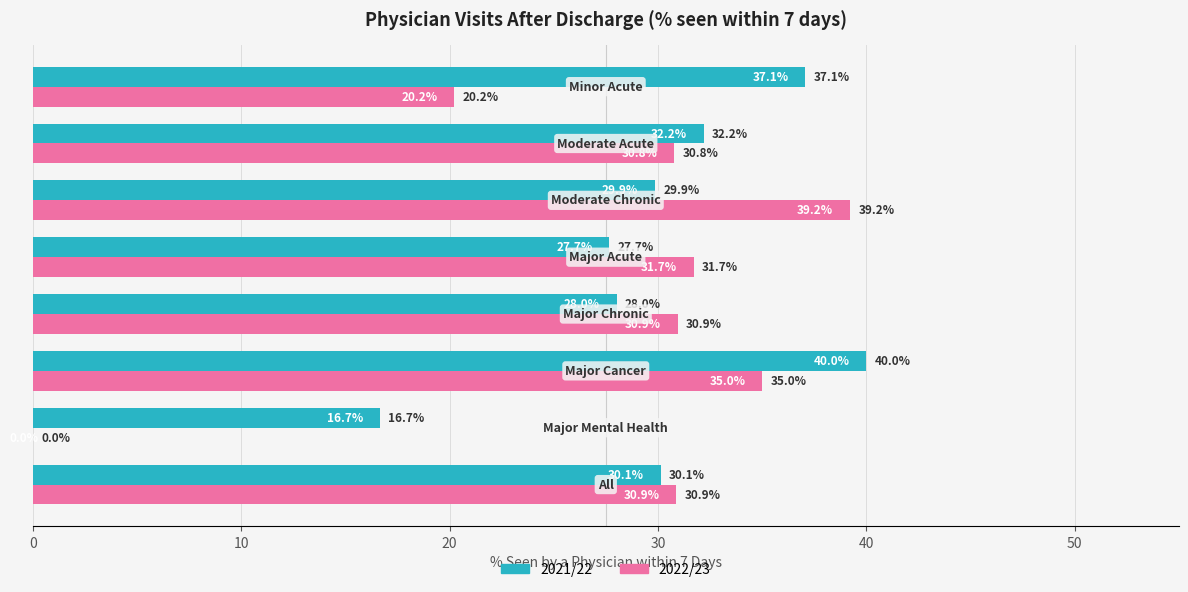

Which series has the largest total across all categories?

2021/22